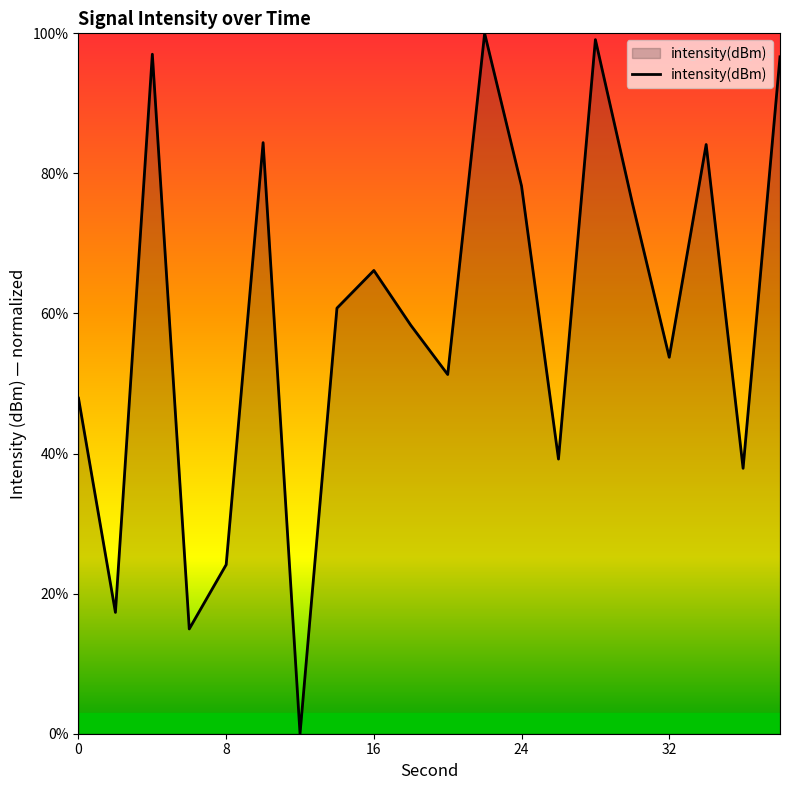

What is the maximum value shown in the chart?

100.0